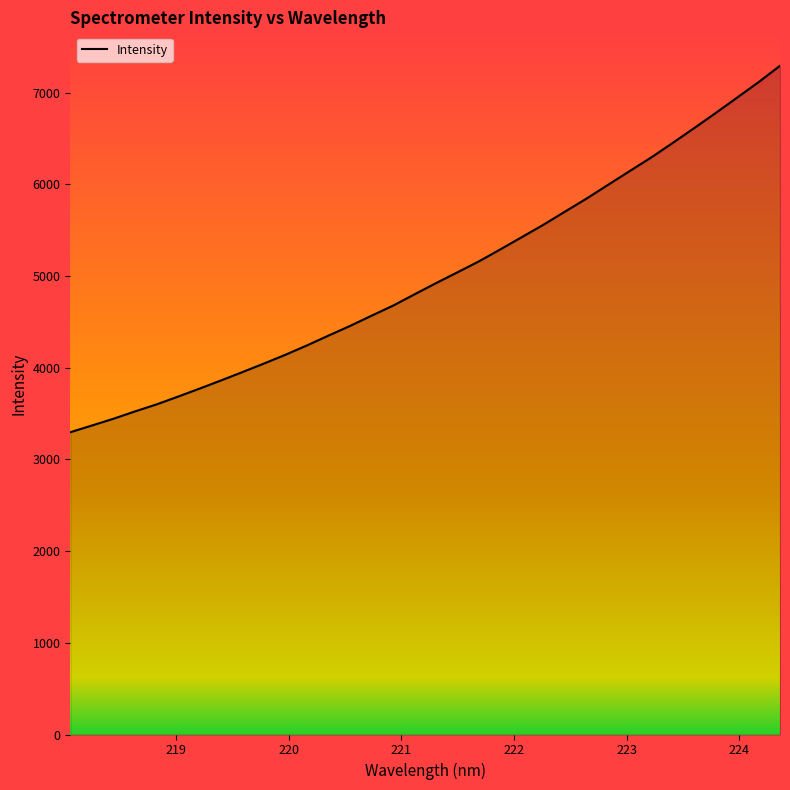

Does the chart have visible grid lines?

No